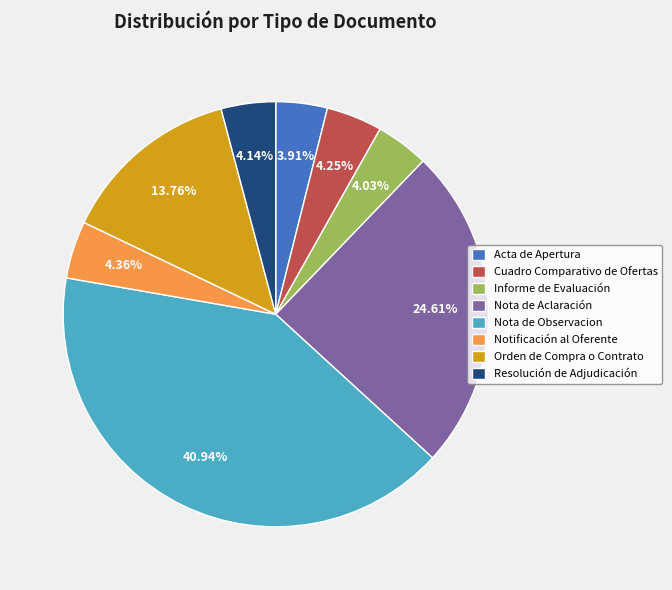

How many slices are in this pie chart?

8